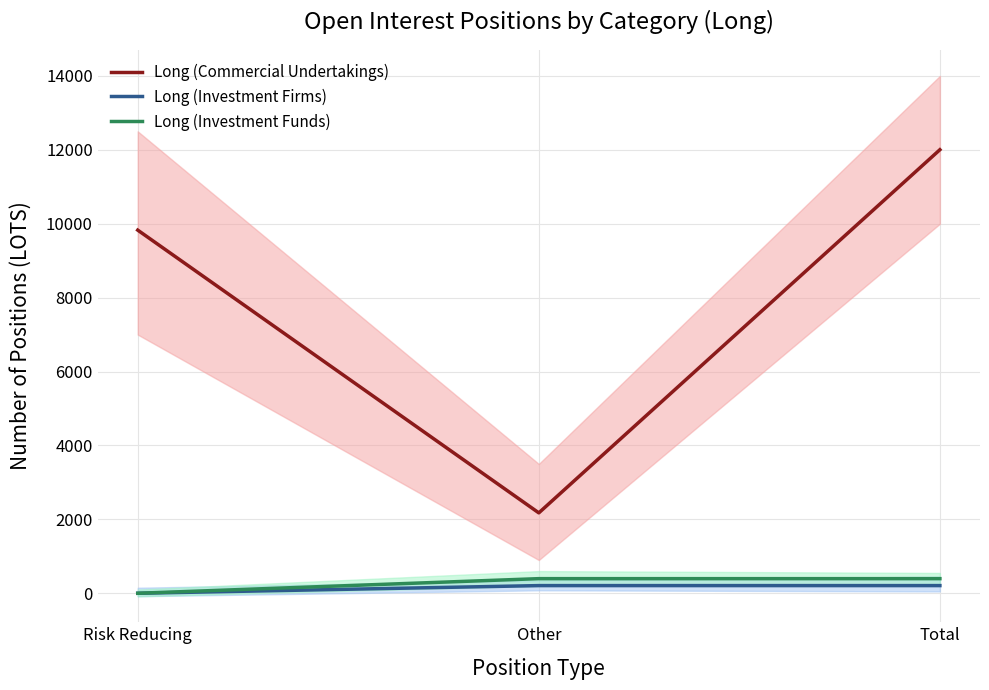

True or false: Long (Investment Firms) has a value of 207.9 at Other.

True